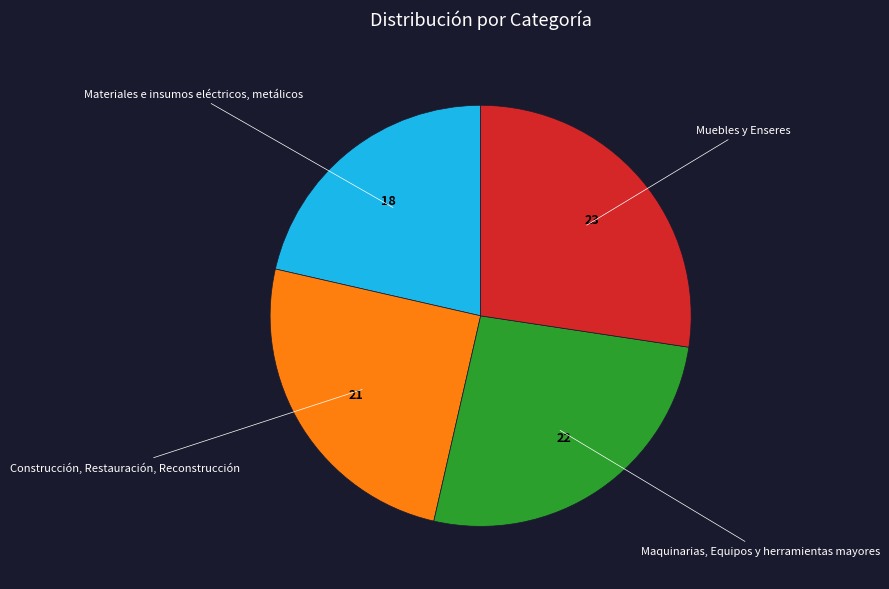

How many slices are in this pie chart?

4